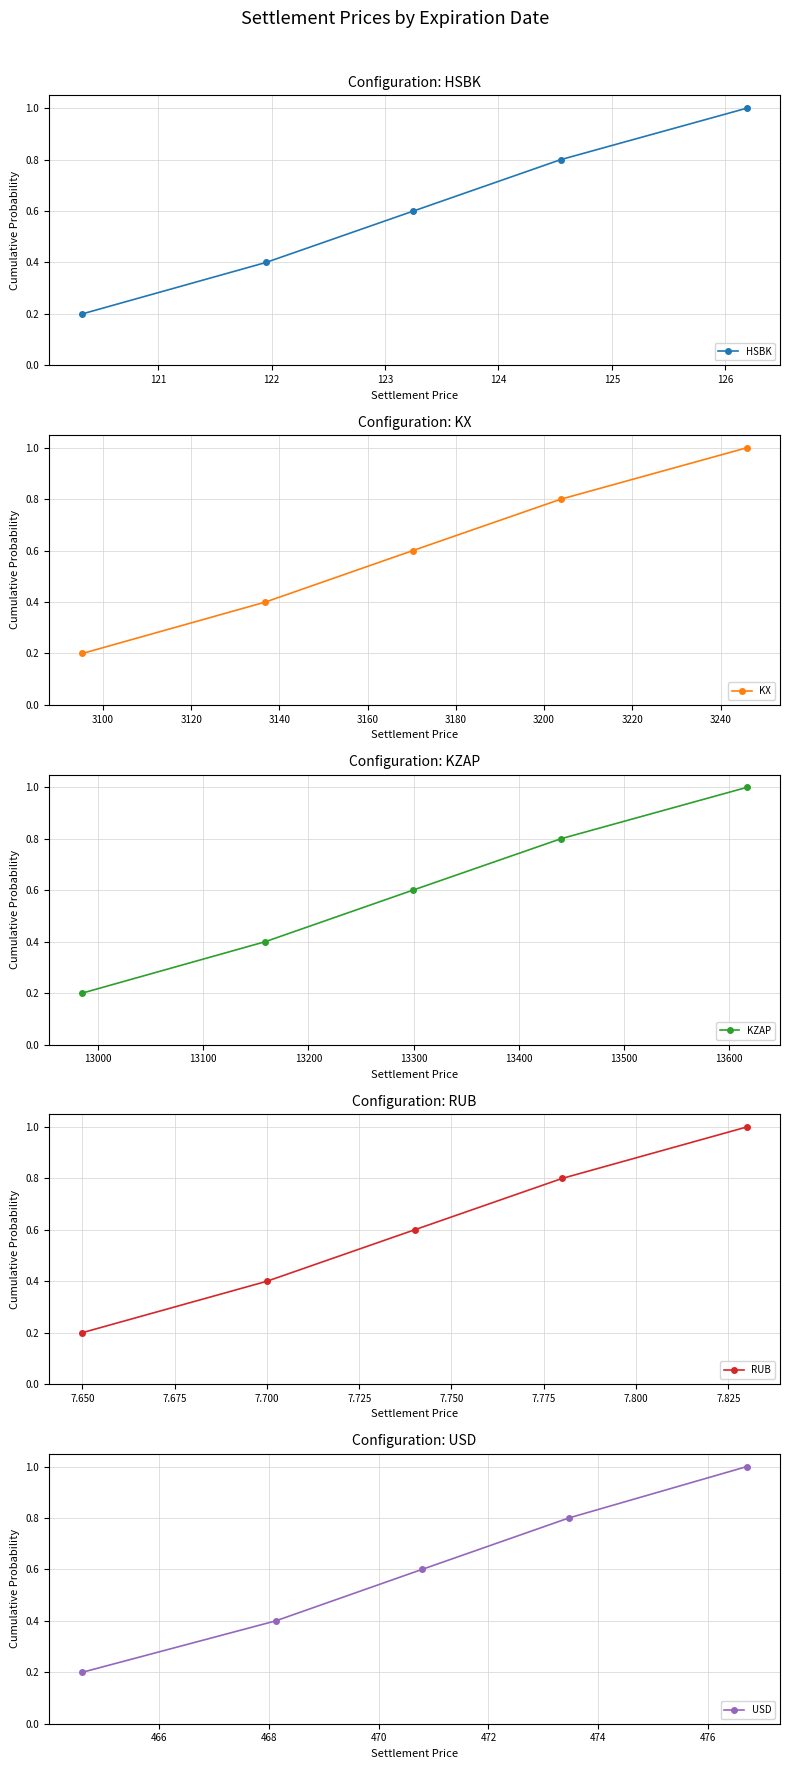

True or false: RUB has more than 1 interior local peaks.

False